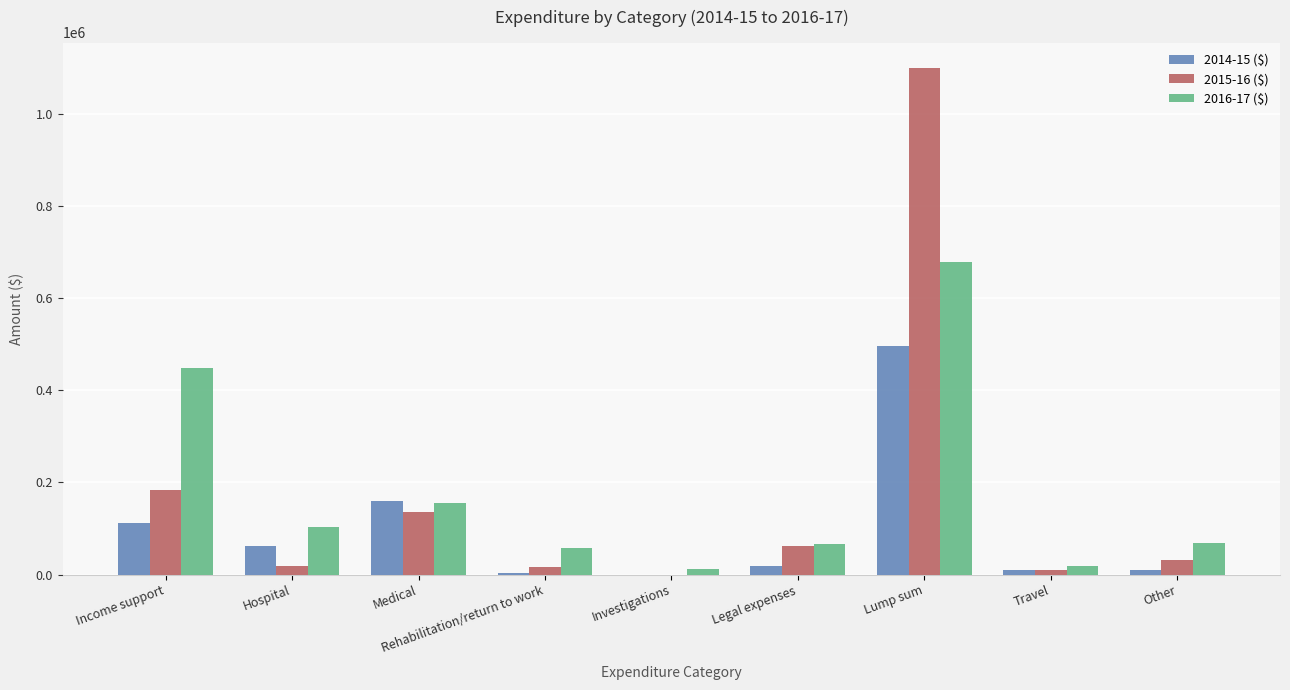

At which label does 2014-15 ($) first exceed 18114?

Income support